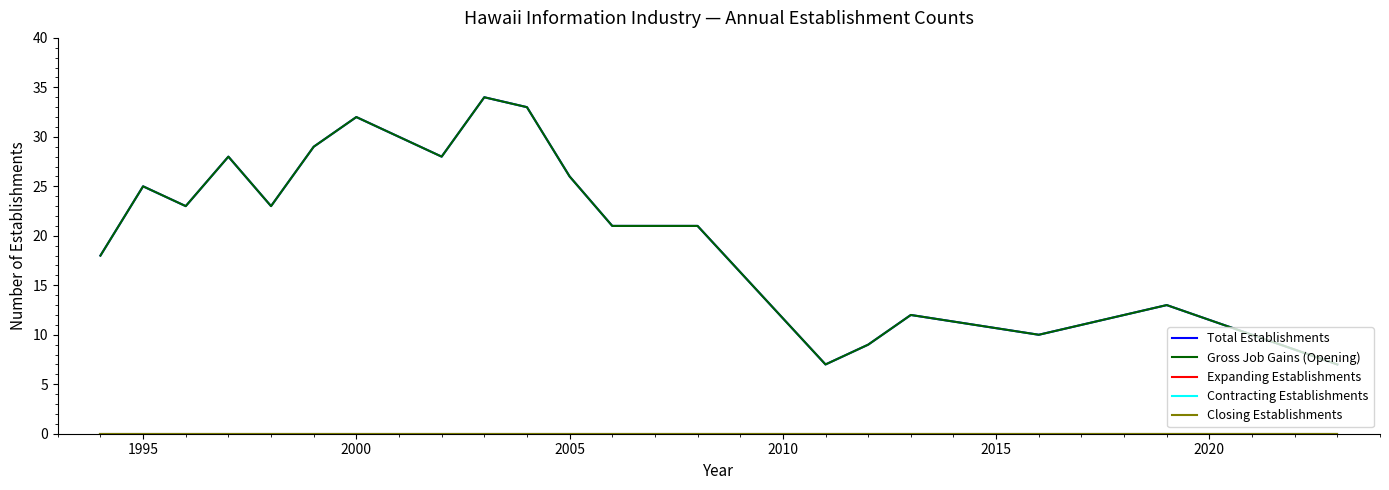

Does the chart have visible grid lines?

No